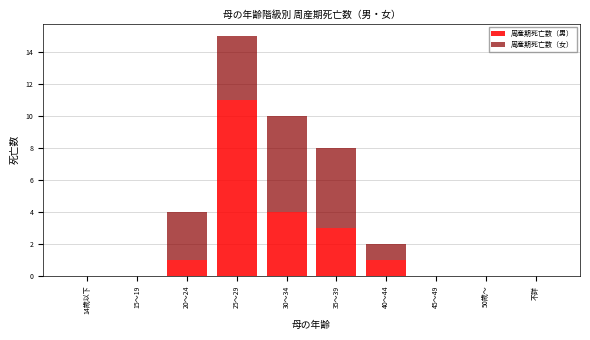

Reading left to right, transcribe the values for 周産期死亡数（男）.

14歳以下=0	15～19=0	20～24=1	25～29=11	30～34=4	35～39=3	40～44=1	45～49=0	50歳～=0	不詳=0